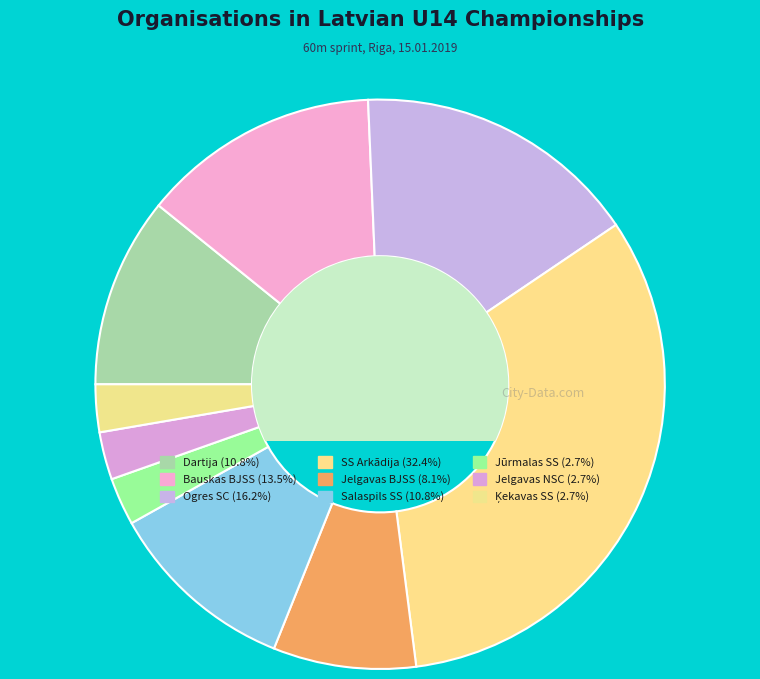

How many slices are in this pie chart?

9